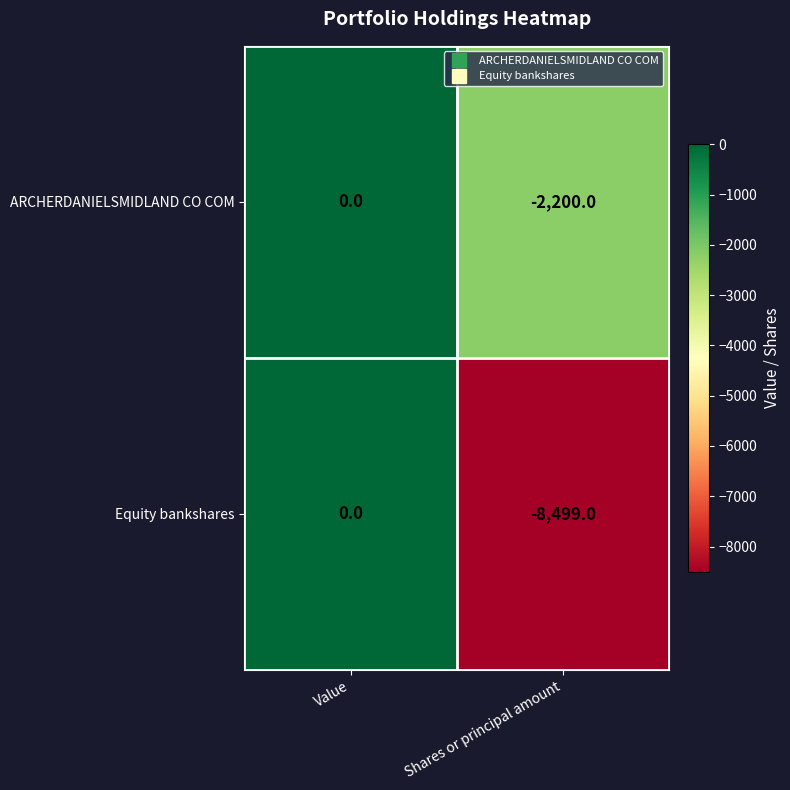

How many values in the ARCHERDANIELSMIDLAND CO COM series are below 0?

1